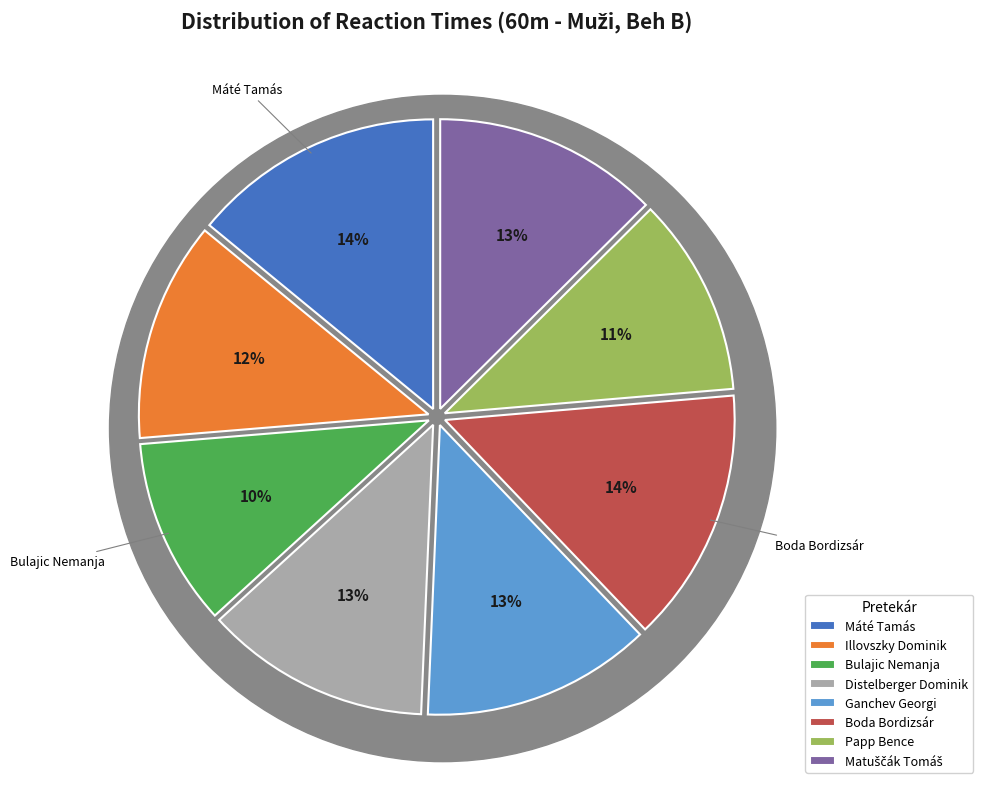

To the nearest percent, what is the average slice percentage?

13%